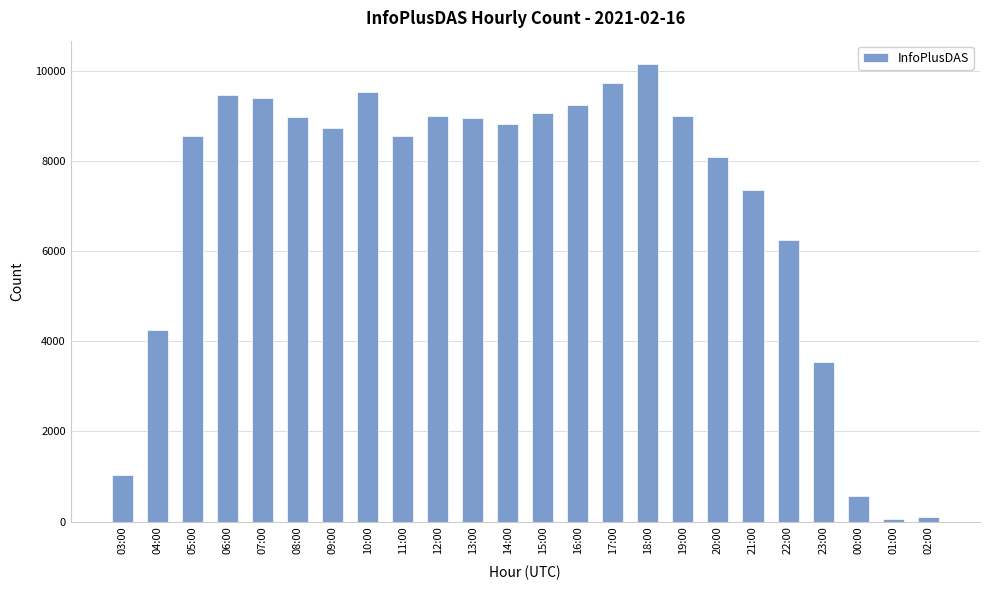

What is the maximum value shown in the chart?

10167